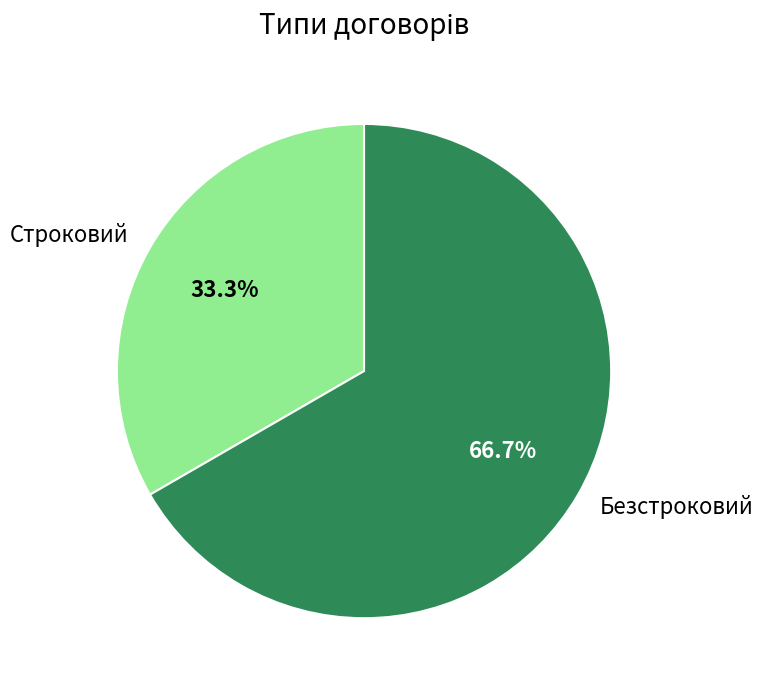

What percentage is the Безстроковий slice, to the nearest percent?

67%